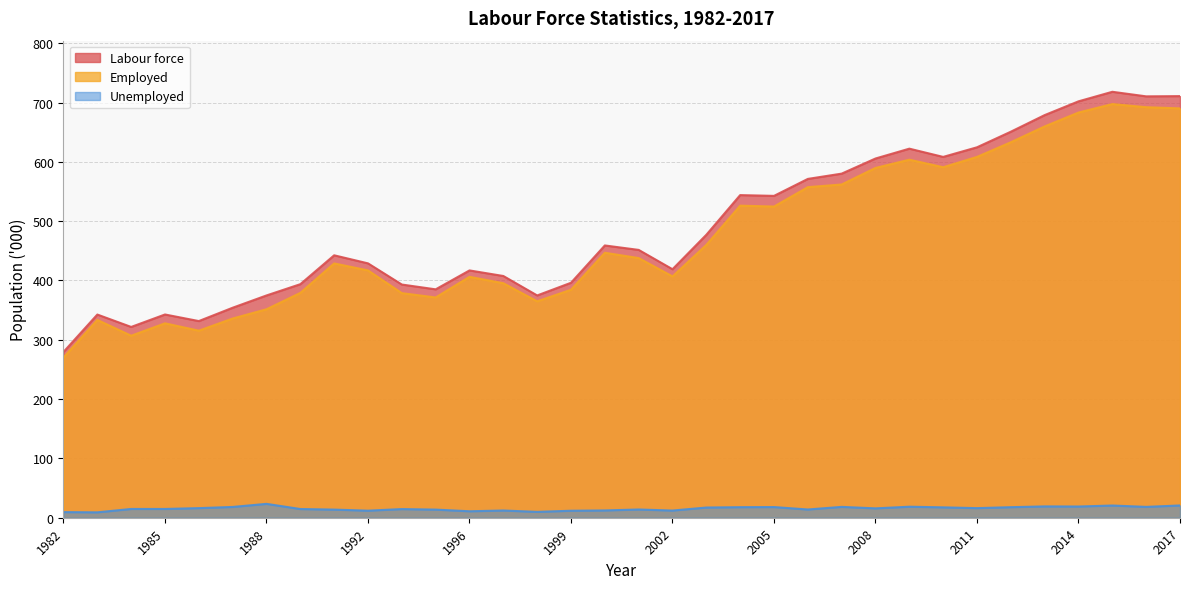

What is the value of the Employed point at the 32nd from the left?

697.5